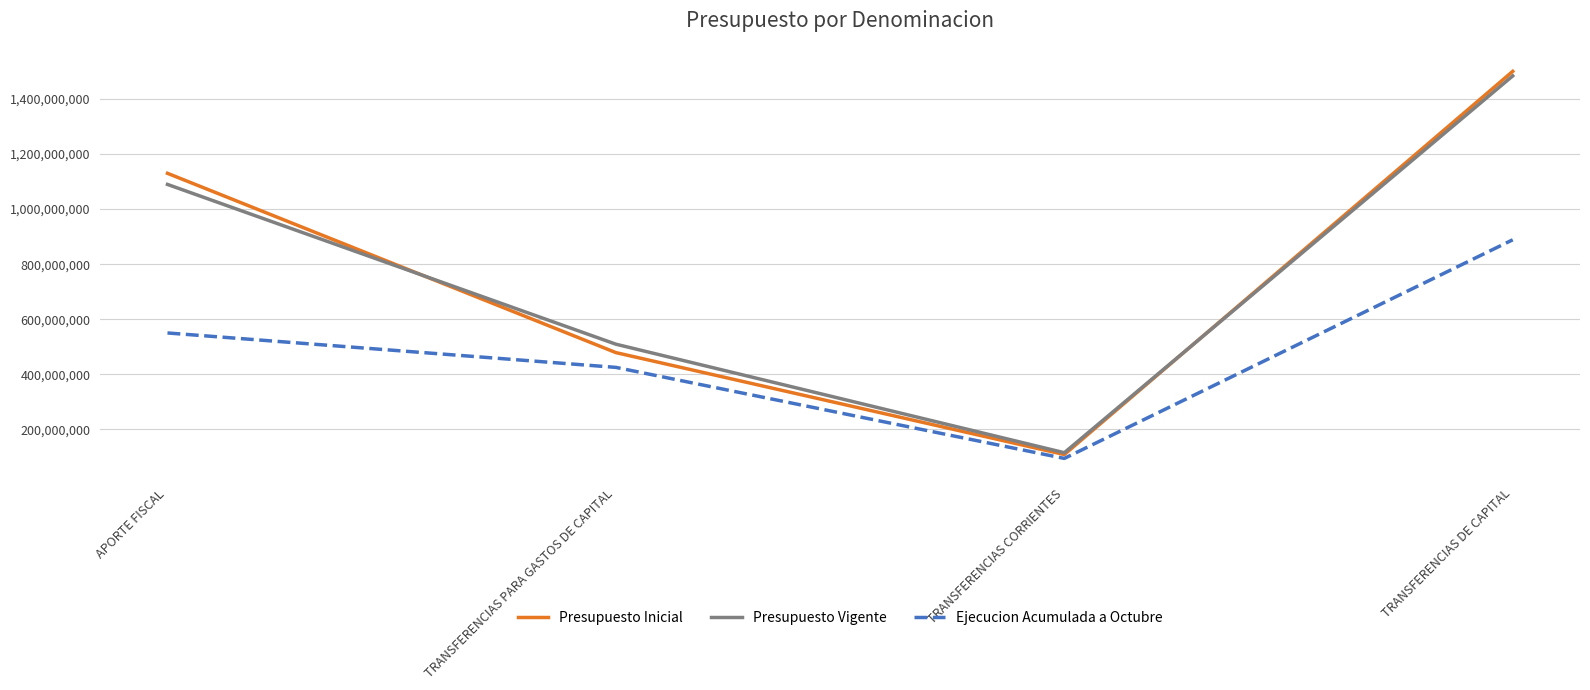

What is the total value across all series at TRANSFERENCIAS DE CAPITAL?

3873284004